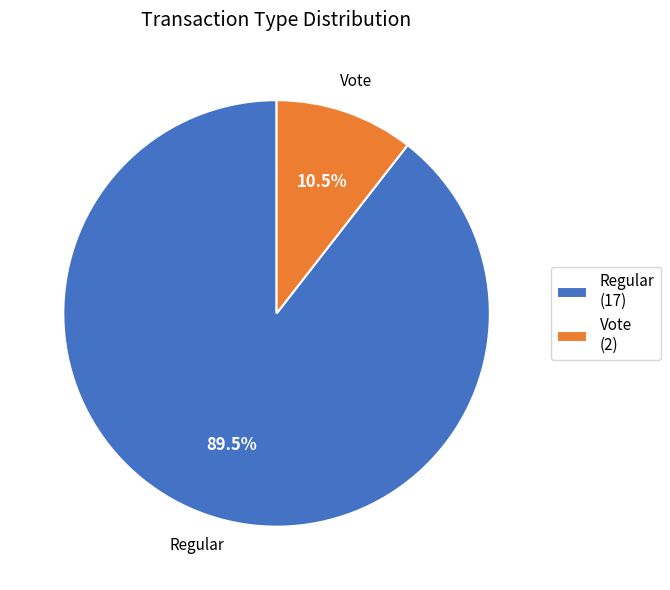

How many slices are in this pie chart?

2